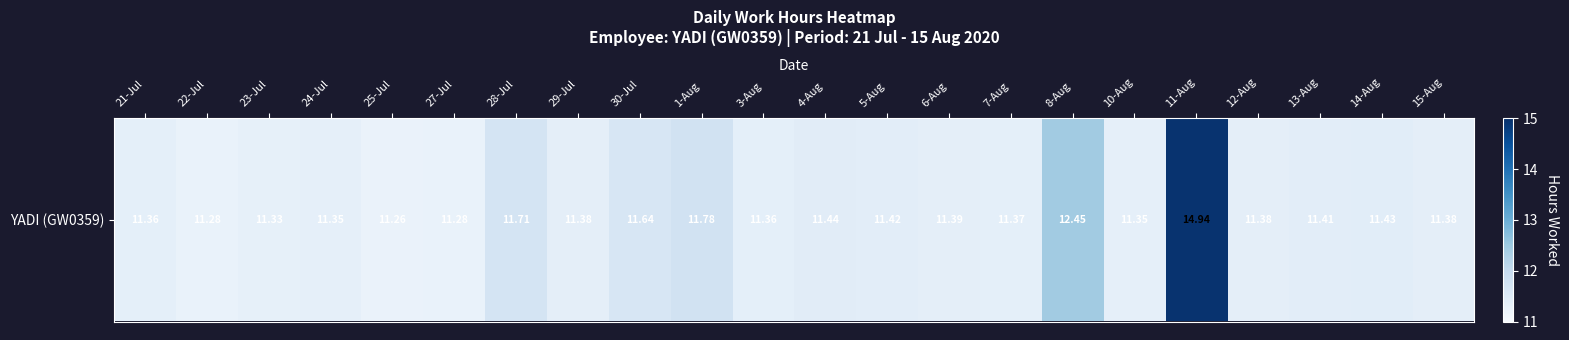

List the labels in order of value, smallest first.

25-Jul, 22-Jul, 27-Jul, 23-Jul, 24-Jul, 10-Aug, 21-Jul, 3-Aug, 7-Aug, 29-Jul, 12-Aug, 15-Aug, 6-Aug, 13-Aug, 5-Aug, 14-Aug, 4-Aug, 30-Jul, 28-Jul, 1-Aug, 8-Aug, 11-Aug